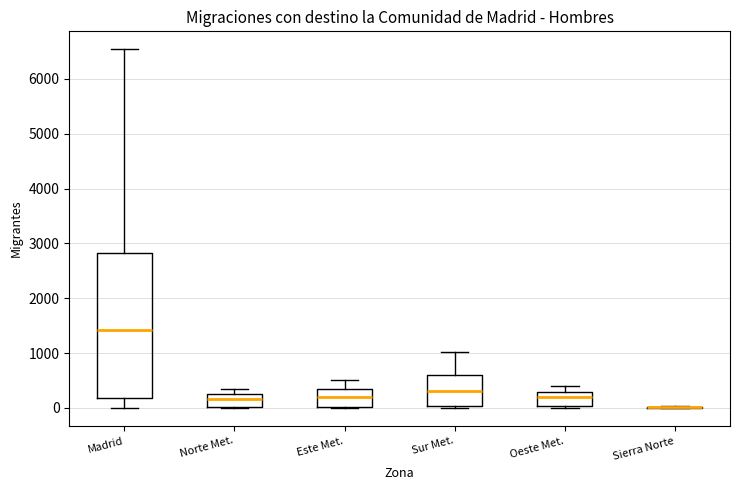

Where is the upper edge of the box for Madrid on the y-axis? The values are not printed on the chart, so give them approximately, as read against the axis.

2800